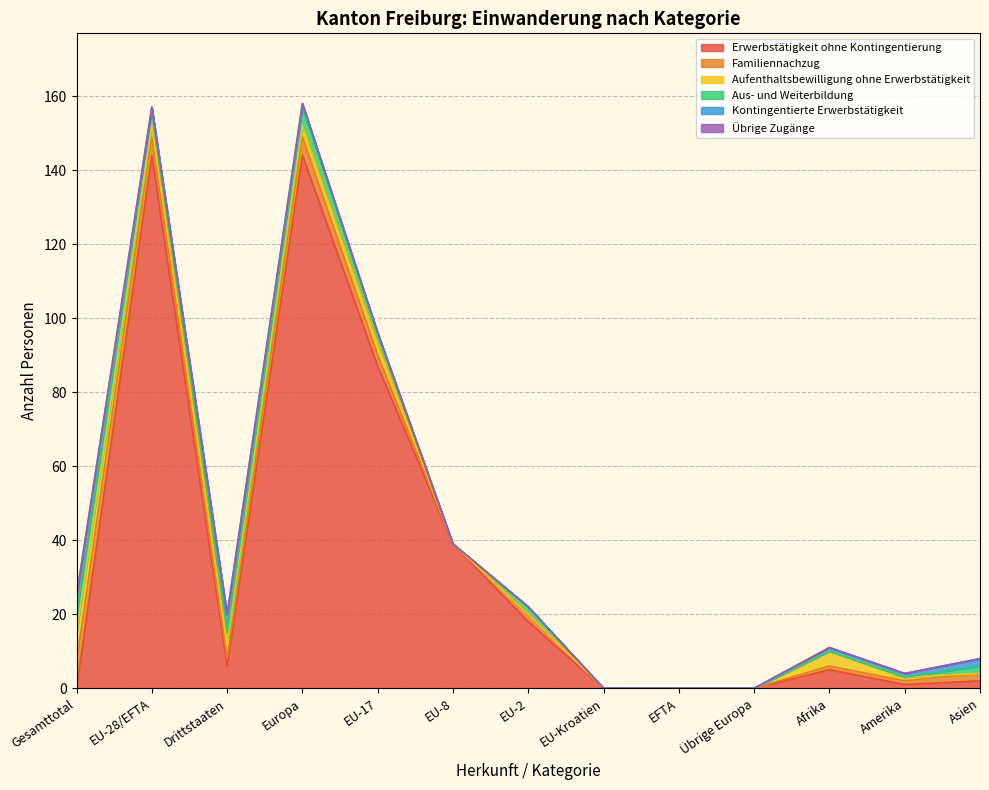

True or false: Familiennachzug and Aus- und Weiterbildung cross at least once.

False